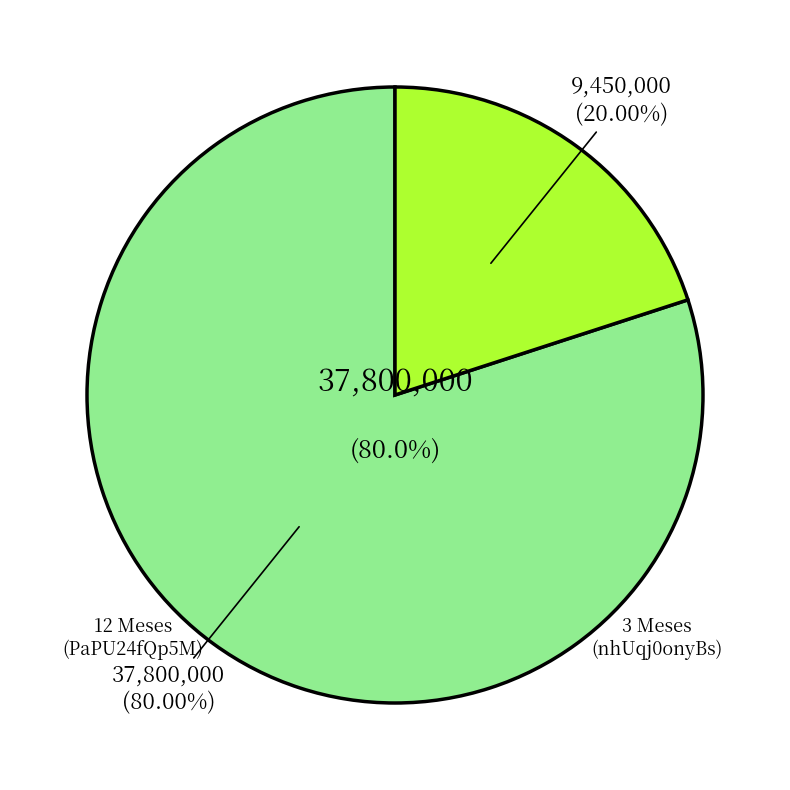

To the nearest percent, what is the combined percentage of 12 Meses (PaPU24fQp5M%3D) and 3 Meses (nhUqj0onyBs%3D)?

100%